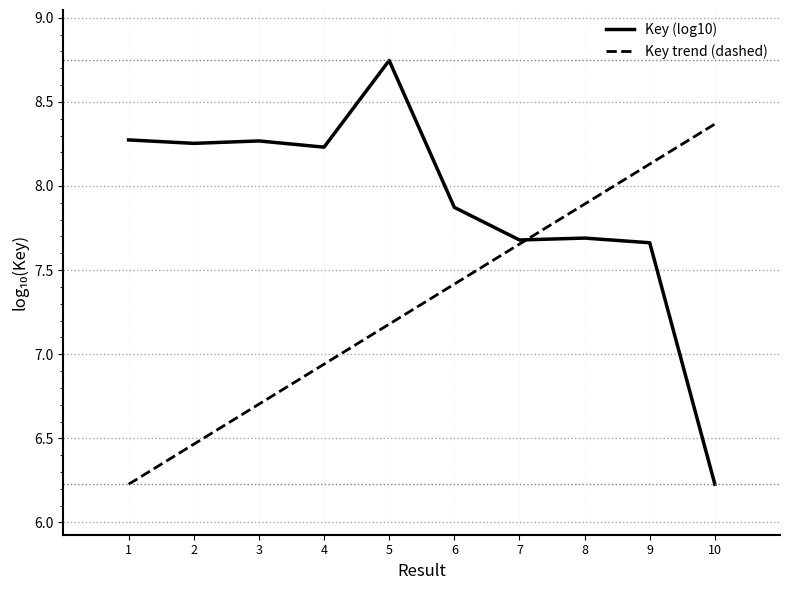

The value of Key (log10) at 3 is 10.7. True or false?

False